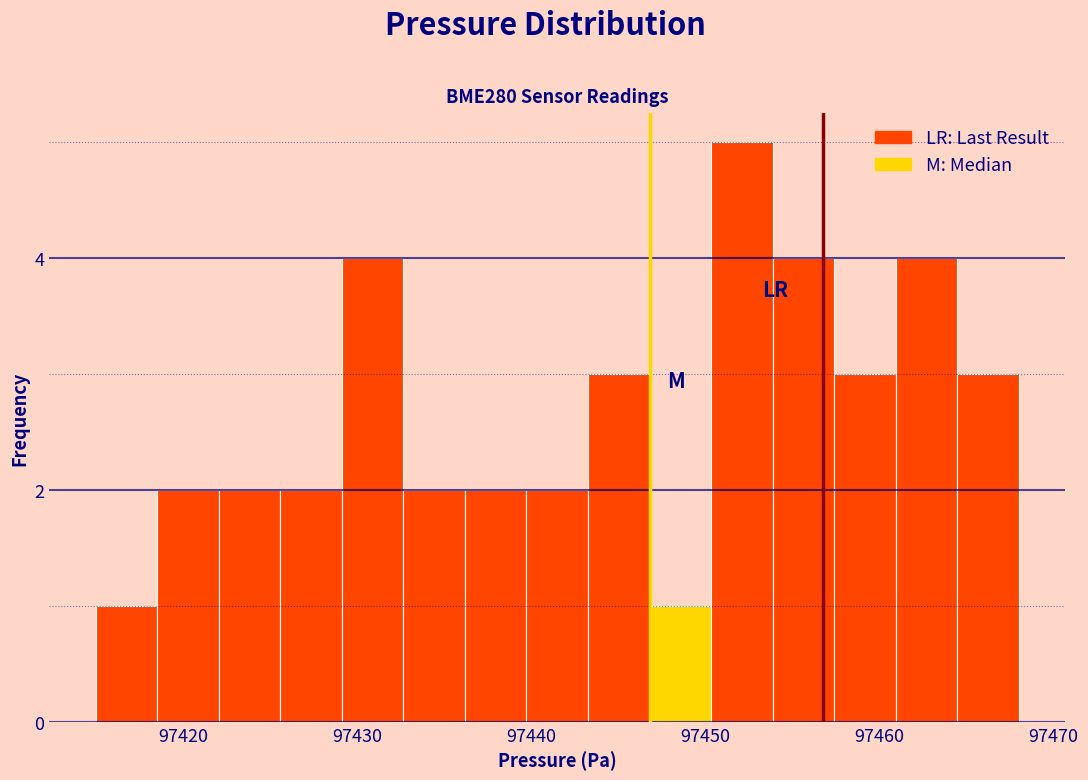

Around what value on the x-axis is the tallest bar? Give the approximate position of its centre, as read against the axis.

97452